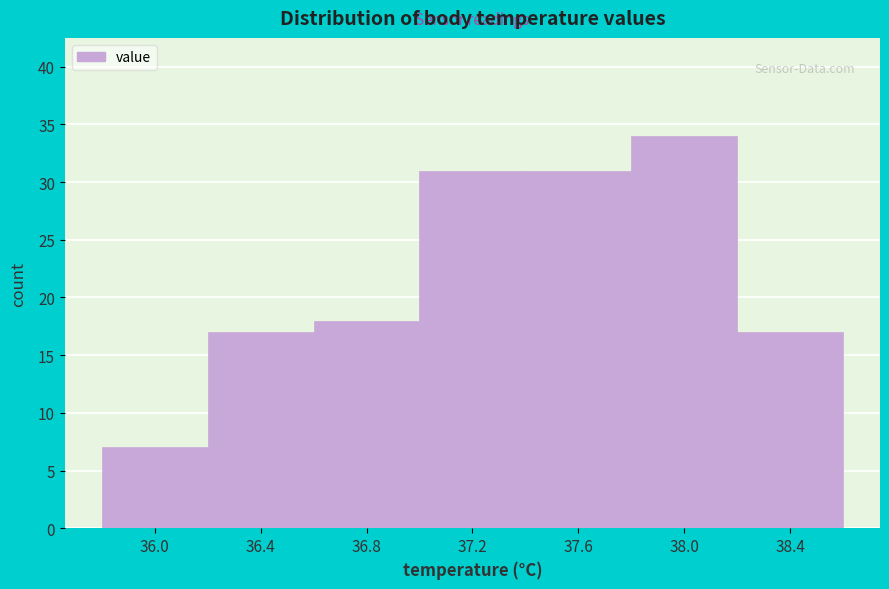

Reading left to right, transcribe this chart: for each bar, give the range it covers on the x-axis and its height. The values are not printed on the chart, so give them approximately, as read against the axis.

35.8 to 36.2: 7
36.2 to 36.6: 17
36.6 to 37.0: 18
37.0 to 37.4: 31
37.4 to 37.8: 31
37.8 to 38.2: 34
38.2 to 38.6: 17